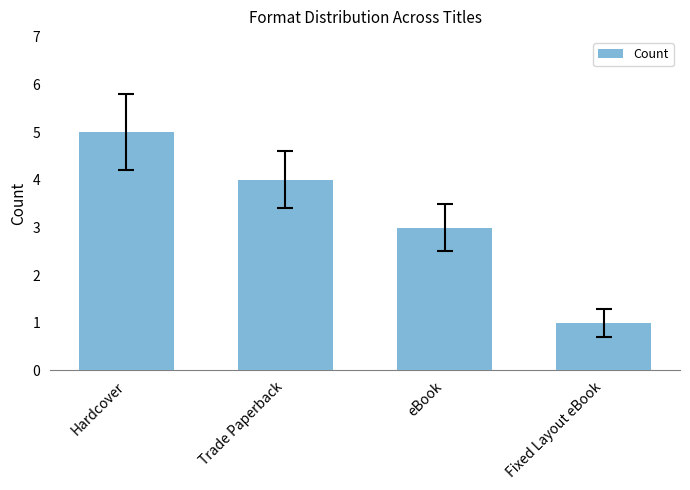

What is the value of the 2nd bar from the left?

4